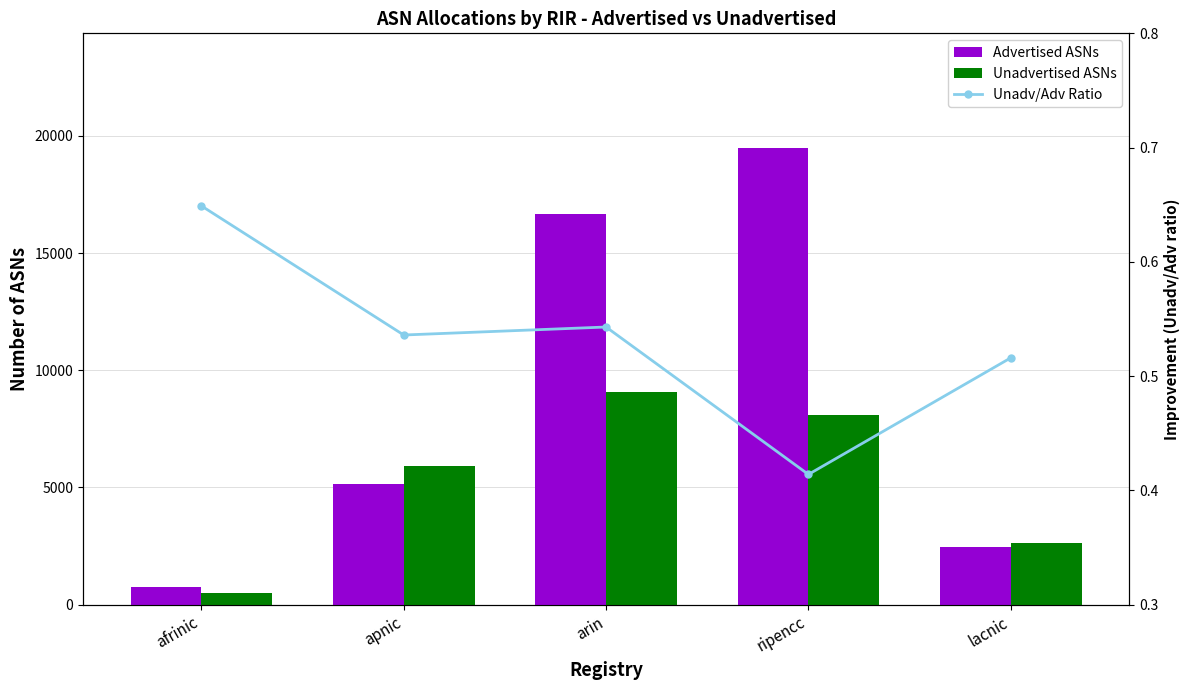

What position from the right is ripencc?

2